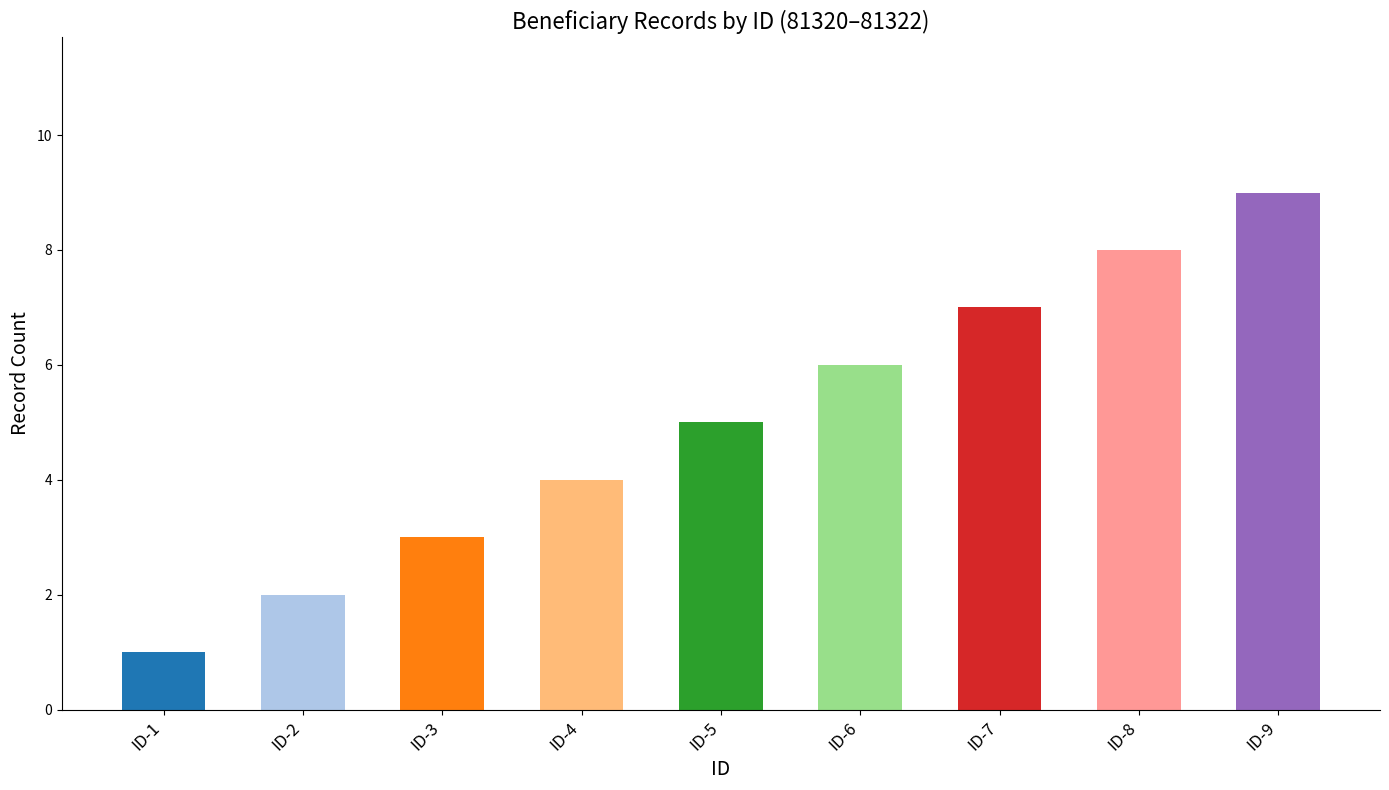

Are the bars horizontal?

No